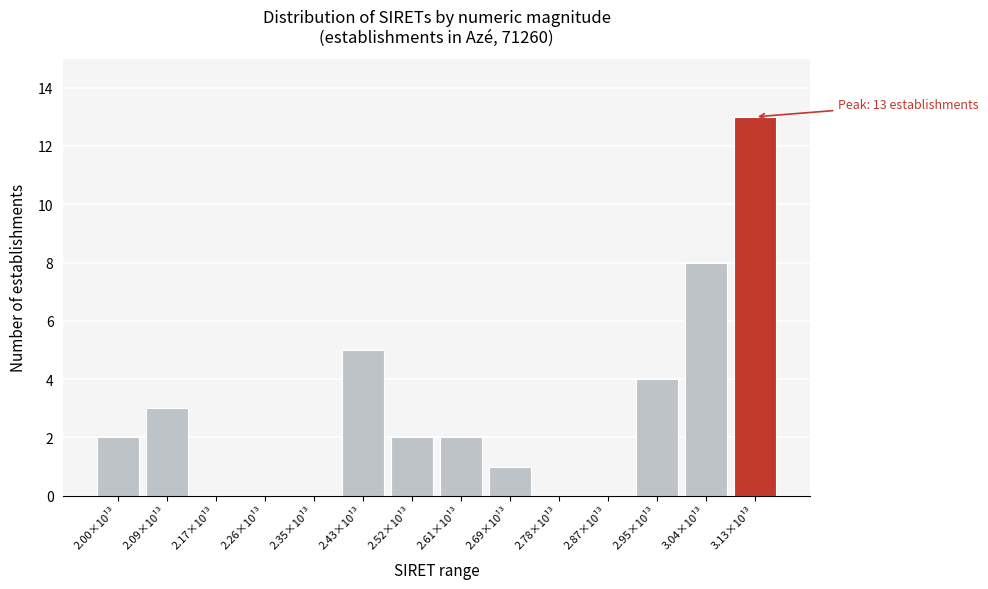

Reading right to left, extract all data points from this chart.

3.13×10¹³=13	3.04×10¹³=8	2.95×10¹³=4	2.87×10¹³=0	2.78×10¹³=0	2.69×10¹³=1	2.61×10¹³=2	2.52×10¹³=2	2.43×10¹³=5	2.35×10¹³=0	2.26×10¹³=0	2.17×10¹³=0	2.09×10¹³=3	2.00×10¹³=2